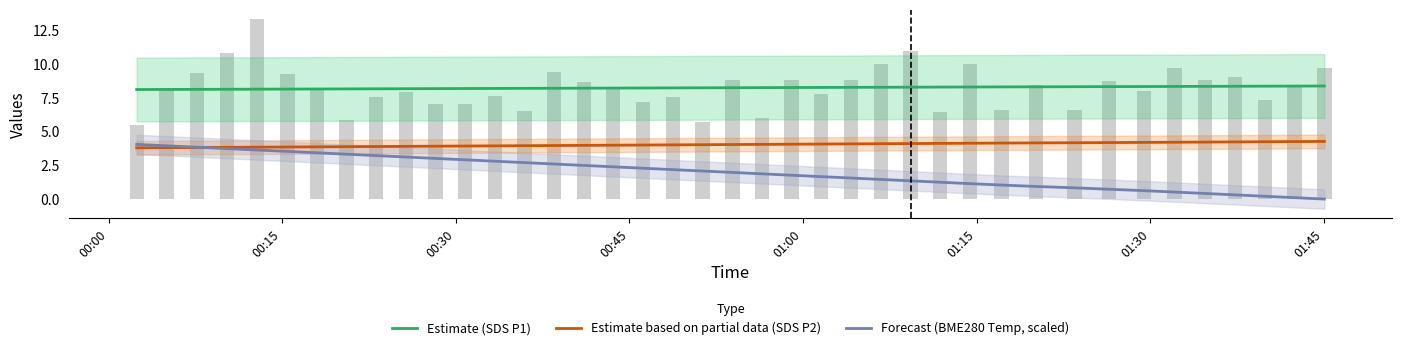

List the series in order of their peak value, highest first.

Estimate (SDS P1), Estimate based on partial data (SDS P2), Forecast (BME280 Temp, scaled)